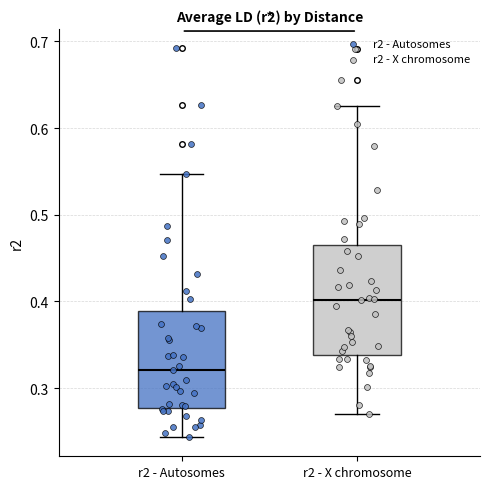

Where is the lower edge of the box for r2 - X chromosome on the y-axis? The values are not printed on the chart, so give them approximately, as read against the axis.

0.34